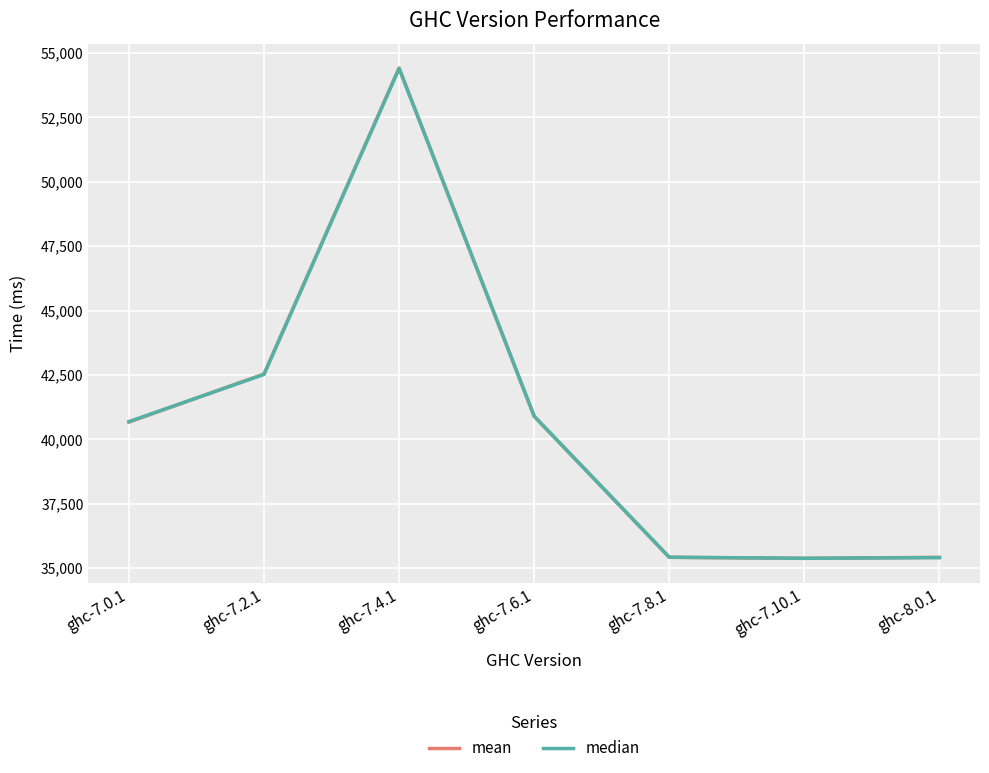

Where is mean nearest to the value 44897?

ghc-7.2.1